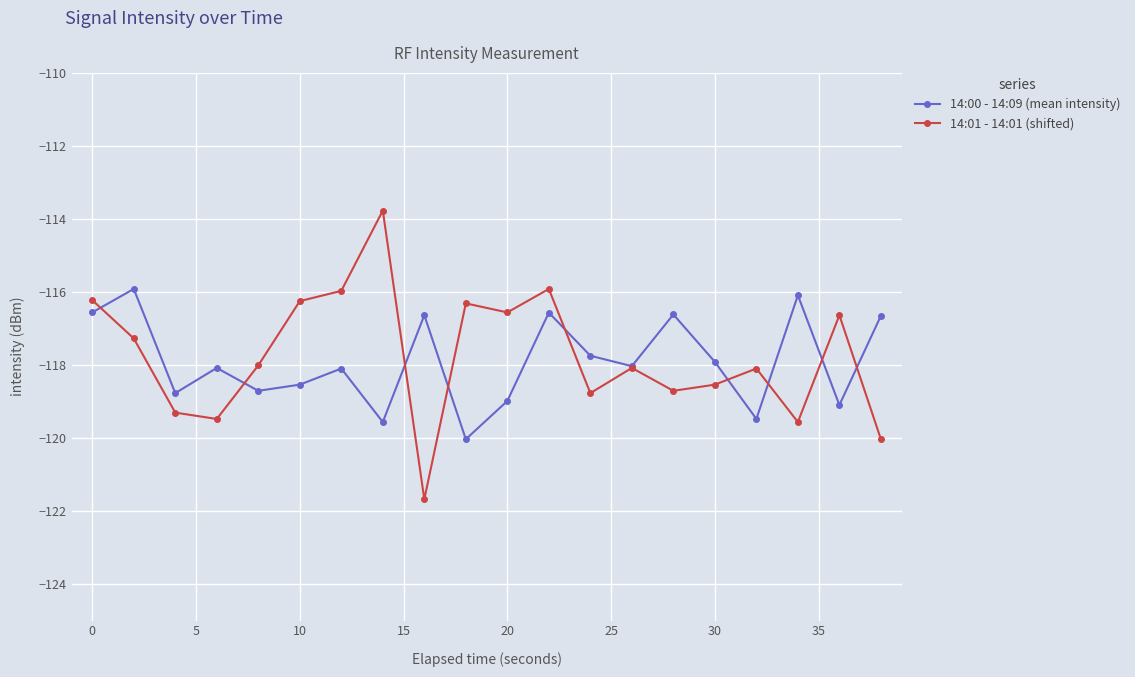

Which series has the largest total across all categories?

14:01 - 14:01 (shifted)